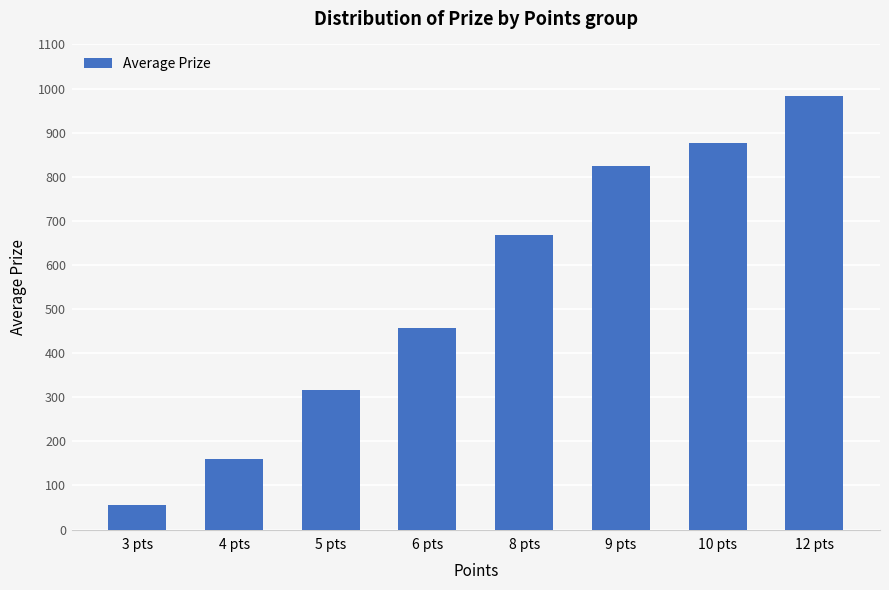

Does the chart contain stacked bars?

No